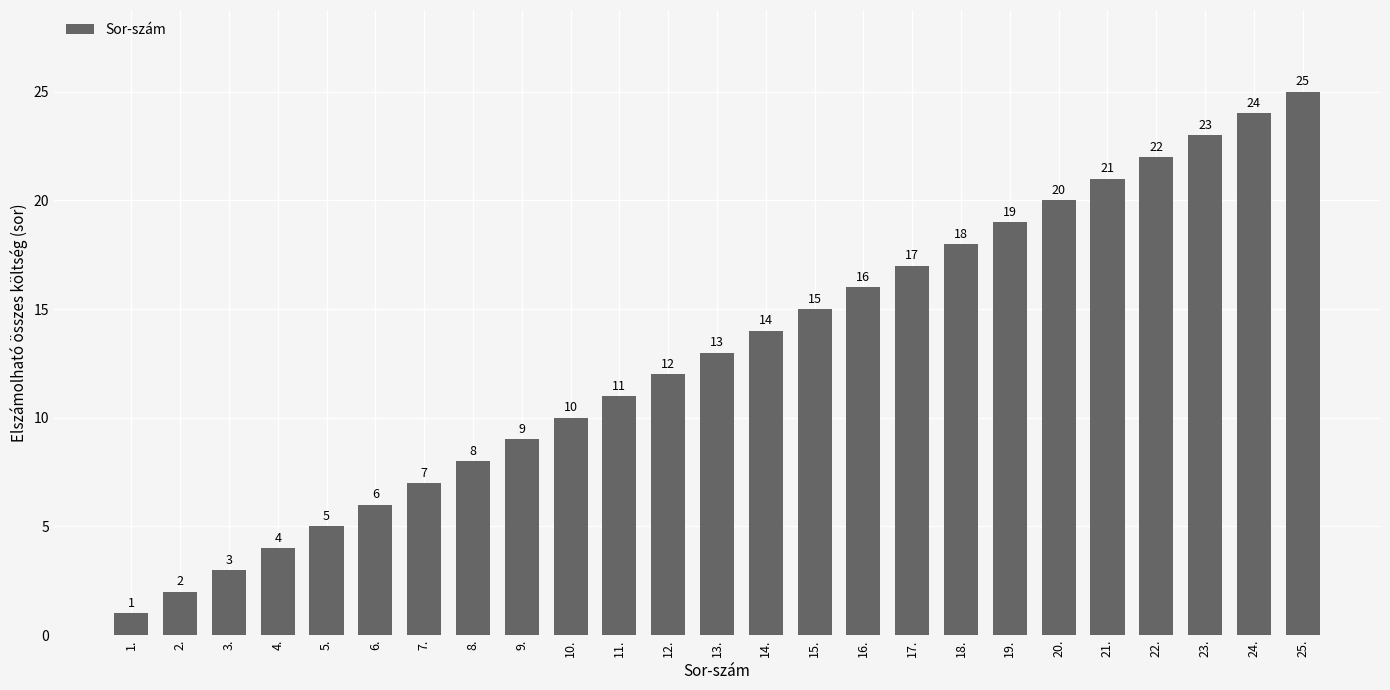

How many distinct data groups are displayed?

1